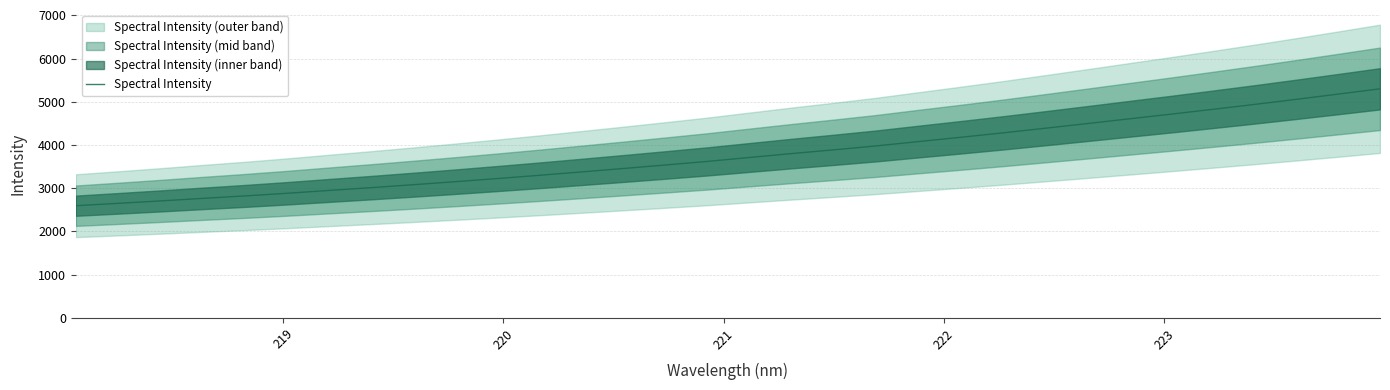

What is the maximum value for Spectral Intensity?

5300.8